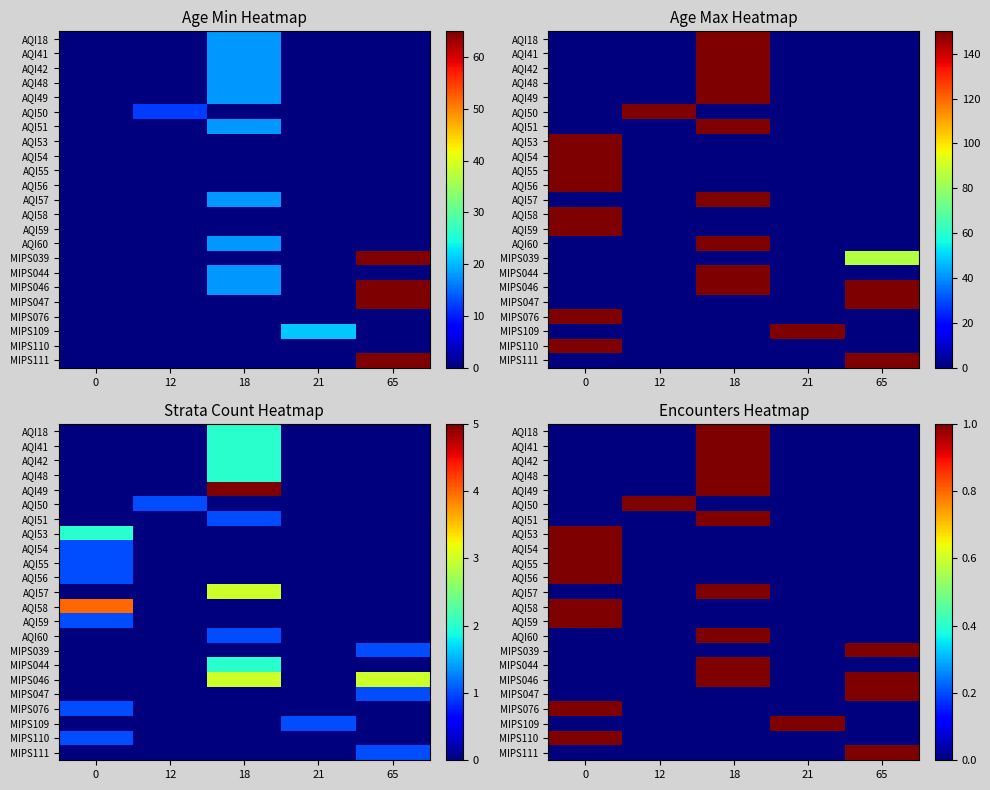

How many series are shown in this chart?

23